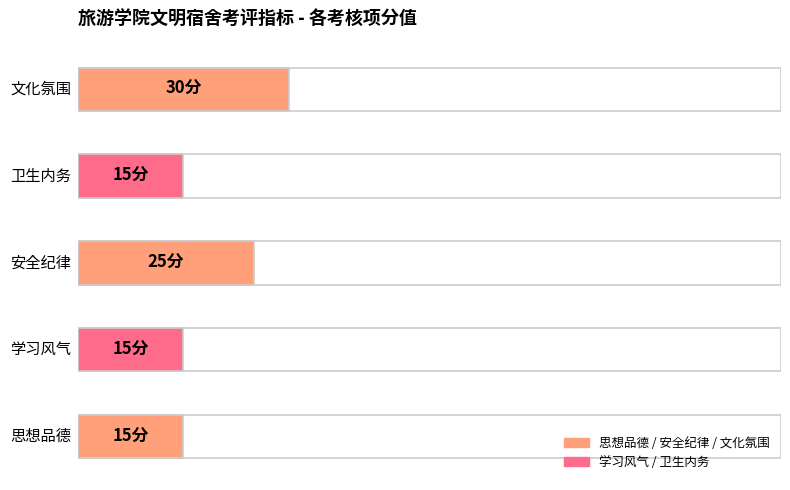

Approximately how many times larger is the value at 安全纪律 compared to 思想品德?

1.7